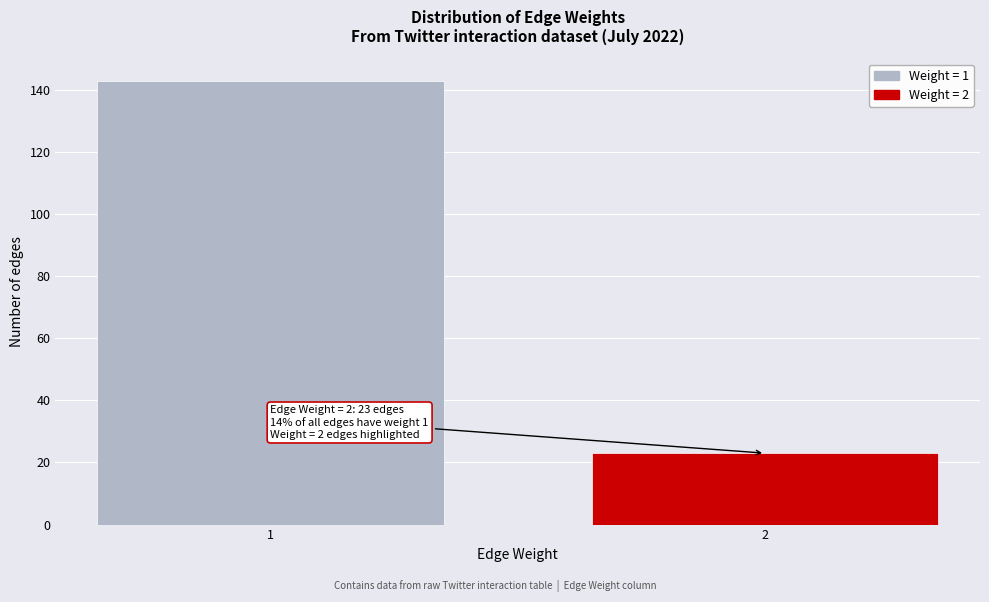

Reading left to right, list all the values displayed in this chart.

143	23